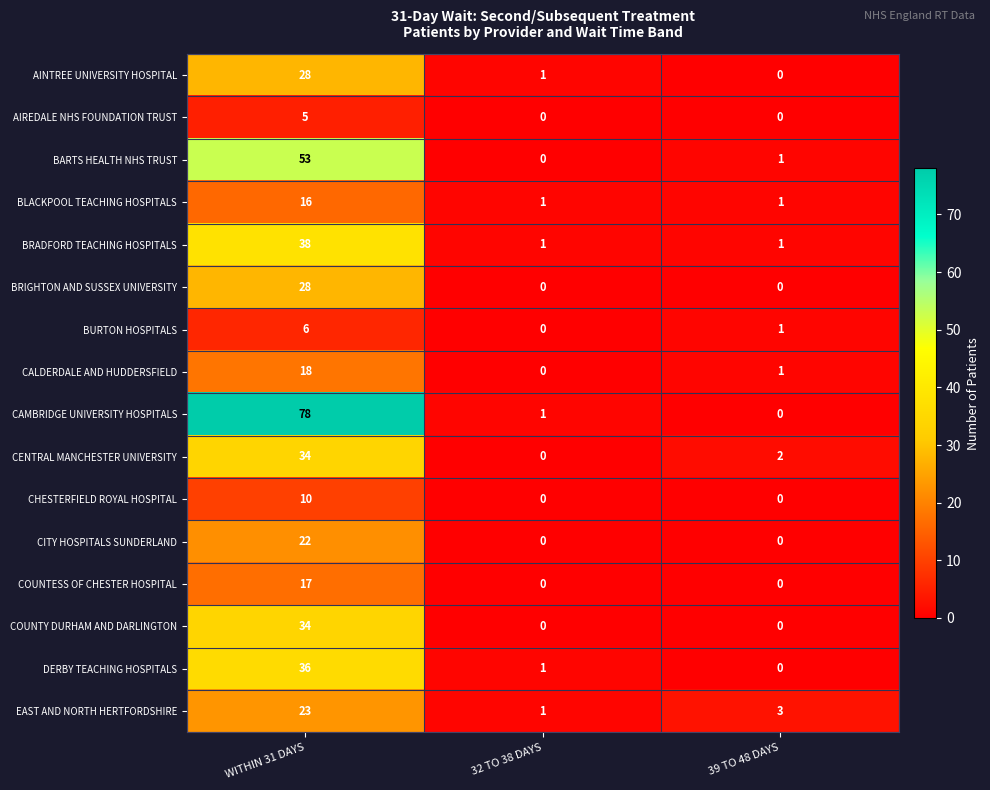

At which label does DERBY TEACHING HOSPITALS first exceed 1?

WITHIN 31 DAYS